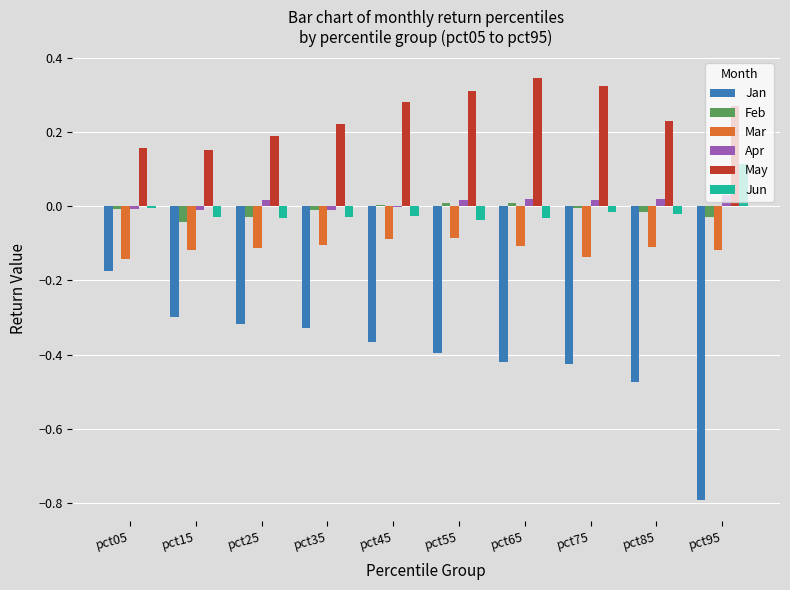

Which series changed the most between pct85 and pct95?

Jan